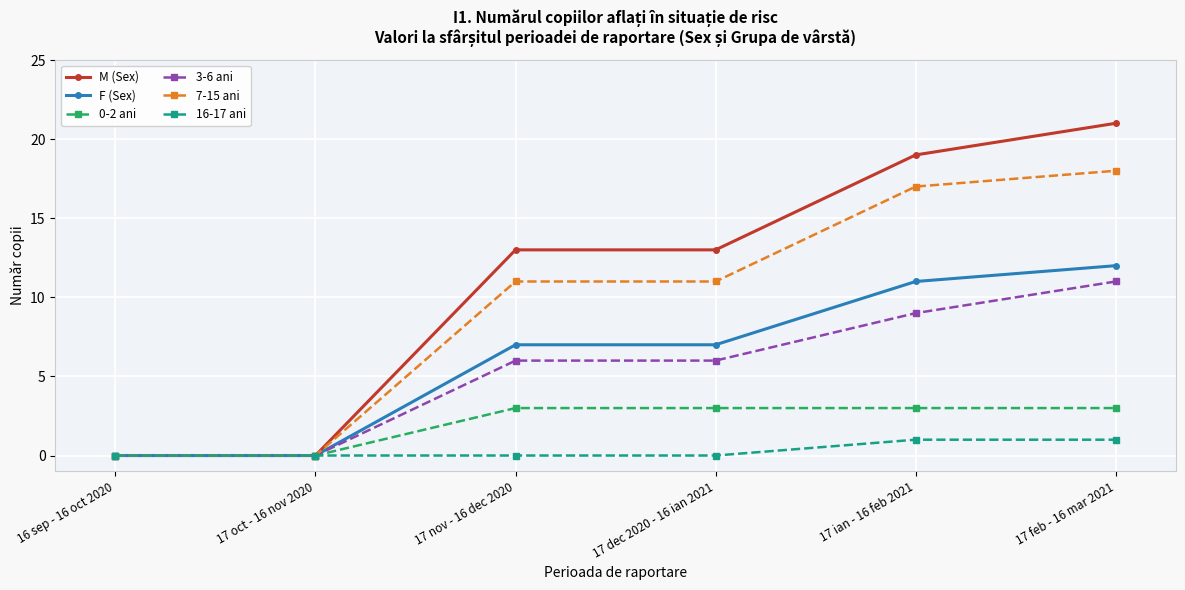

At which category is the sum across all series the highest?

17 feb - 16 mar 2021